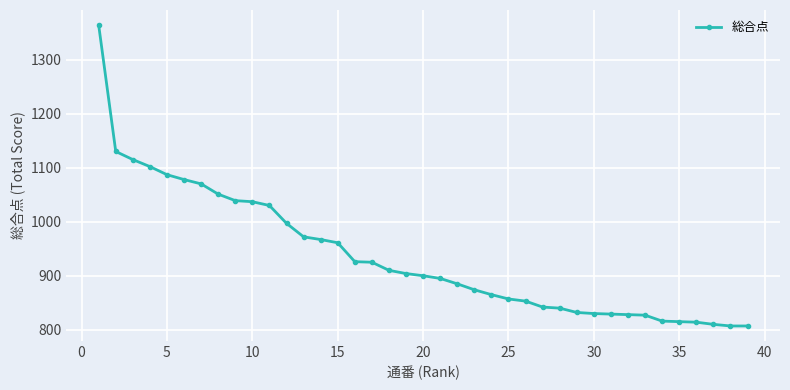

Is this an area chart (filled region under the line)?

No